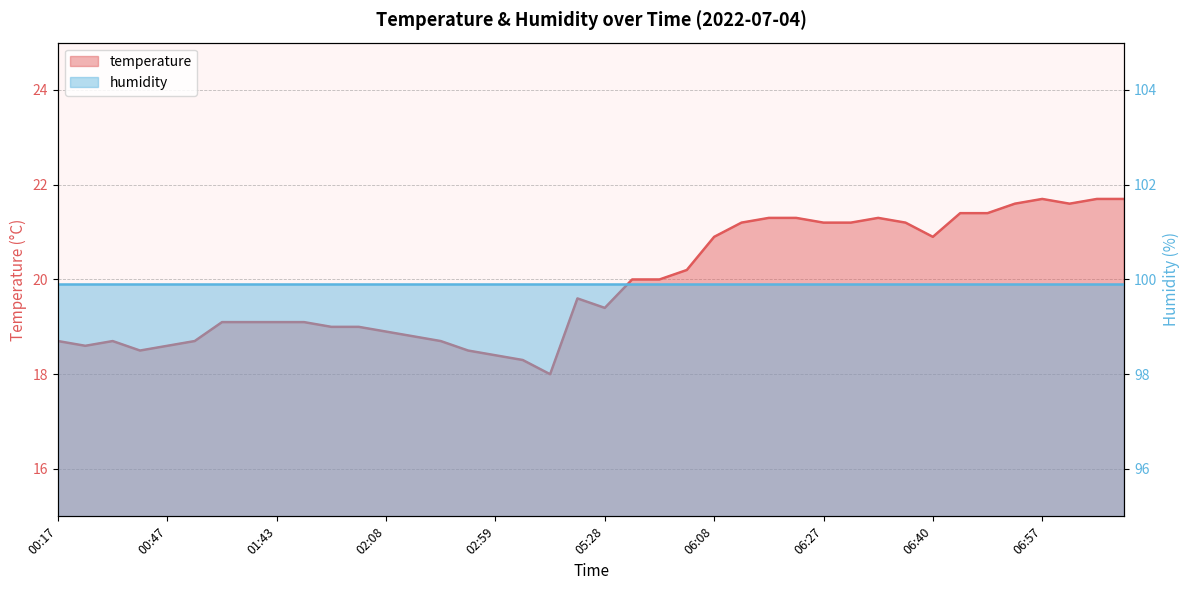

Which has a higher value, 06:37 or 06:59?

06:59